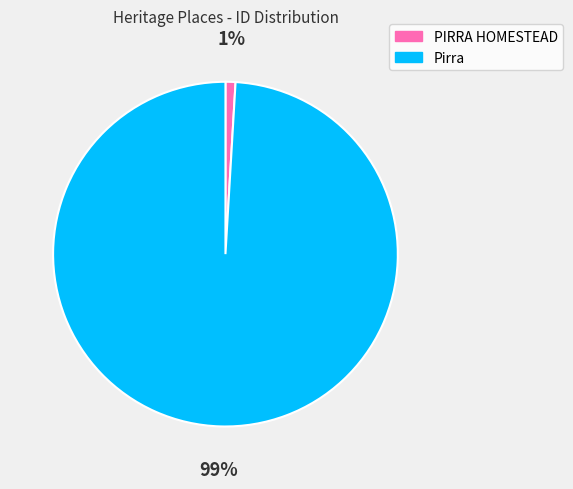

How many segments does this pie chart have?

2